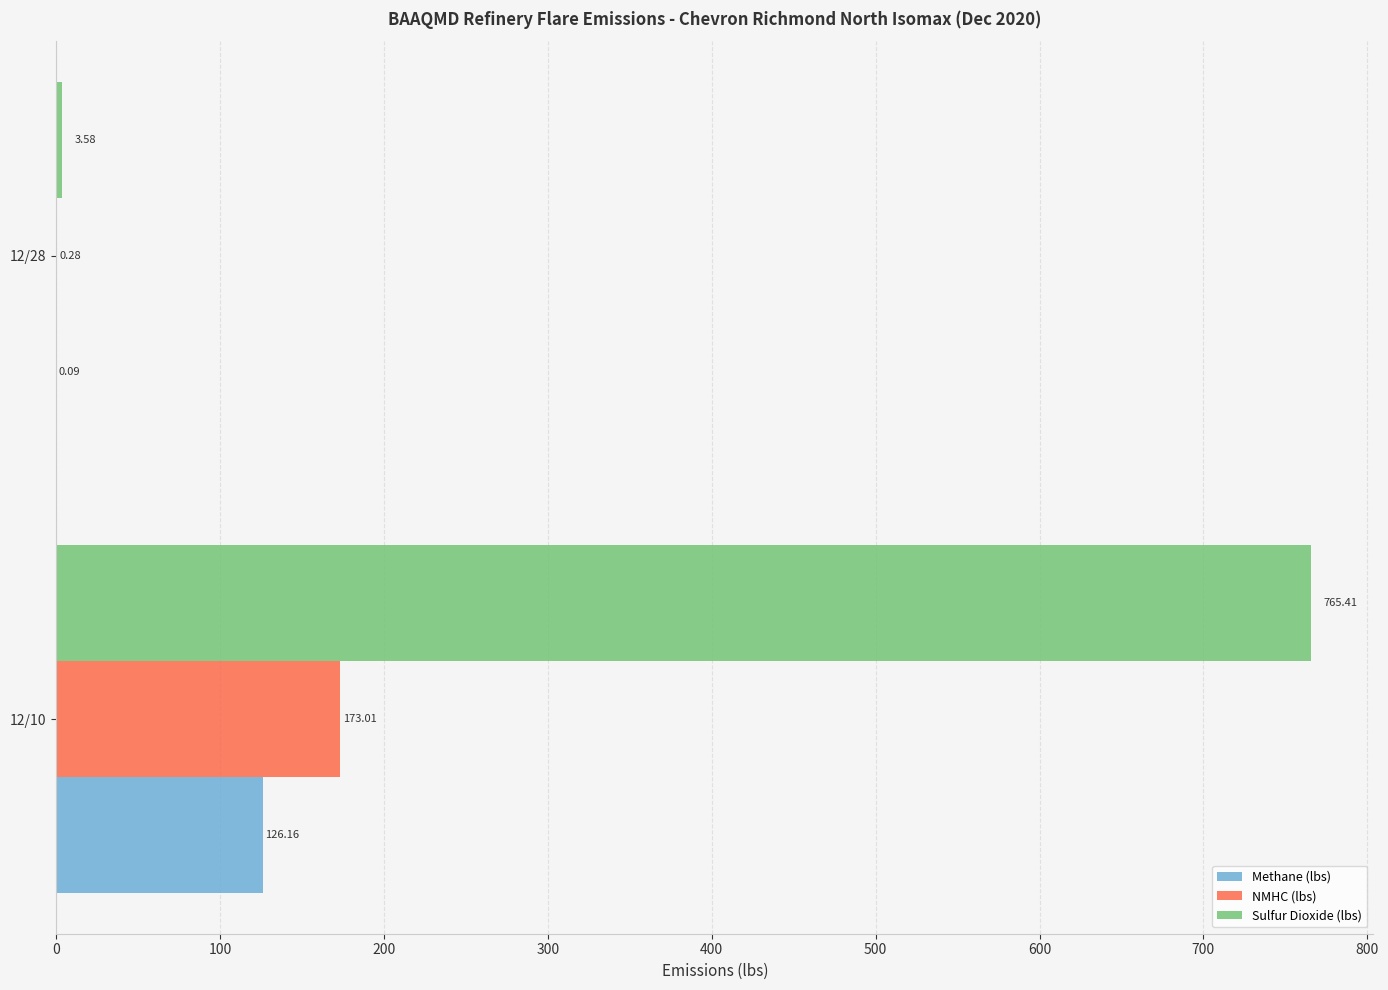

Is the value of NMHC (lbs) at 12/10 greater than the value of Sulfur Dioxide (lbs) at 12/28?

Yes